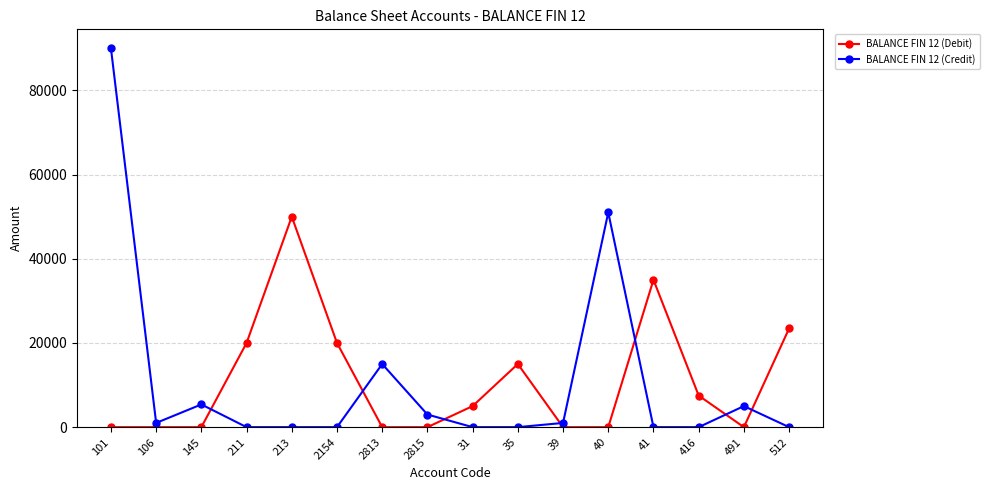

Rank the series by their maximum value, from lowest to highest.

BALANCE FIN 12 (Debit), BALANCE FIN 12 (Credit)